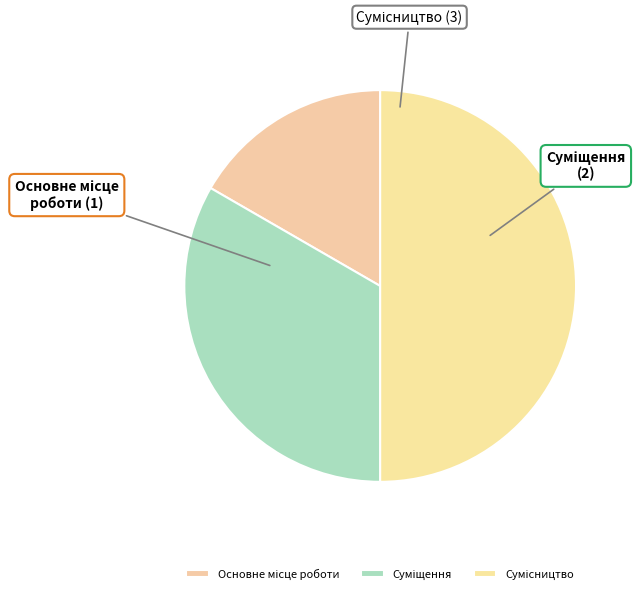

How many slices are in this pie chart?

3